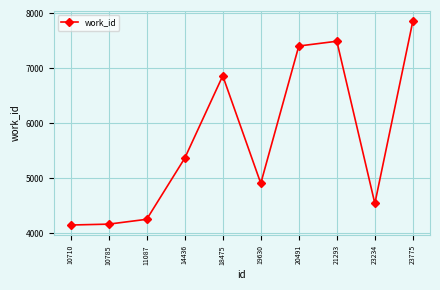

What is the change in value from 10710 to 10785?

+16